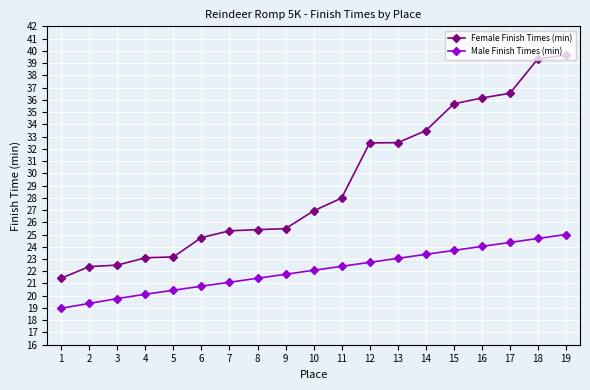

Rank the series by their maximum value, from highest to lowest.

Female Finish Times (min), Male Finish Times (min)